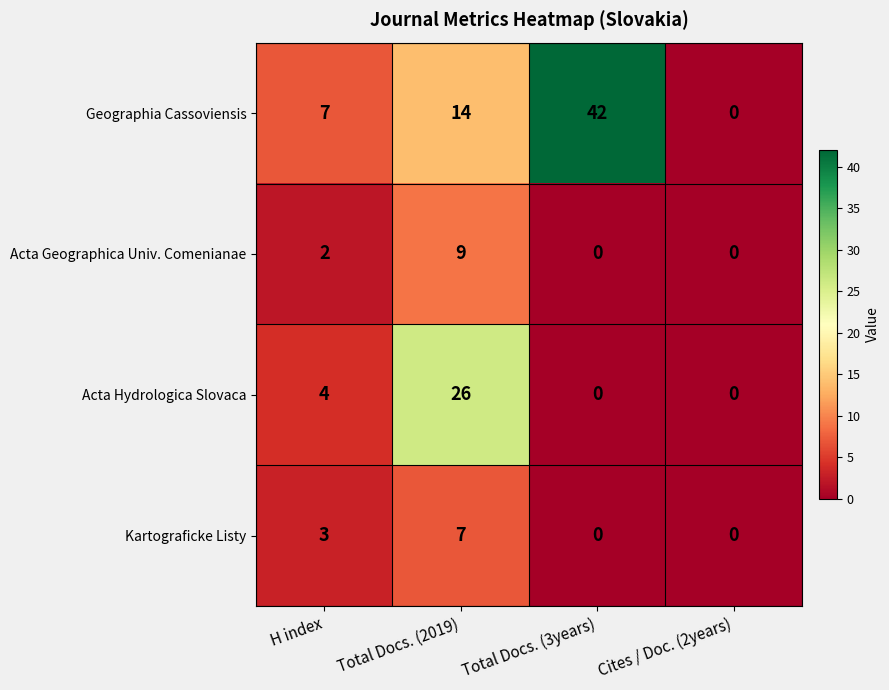

Reading left to right, extract all data points from this chart.

Geographia Cassoviensis: 7	14	42	0
Acta Geographica Univ. Comenianae: 2	9	0	0
Acta Hydrologica Slovaca: 4	26	0	0
Kartograficke Listy: 3	7	0	0